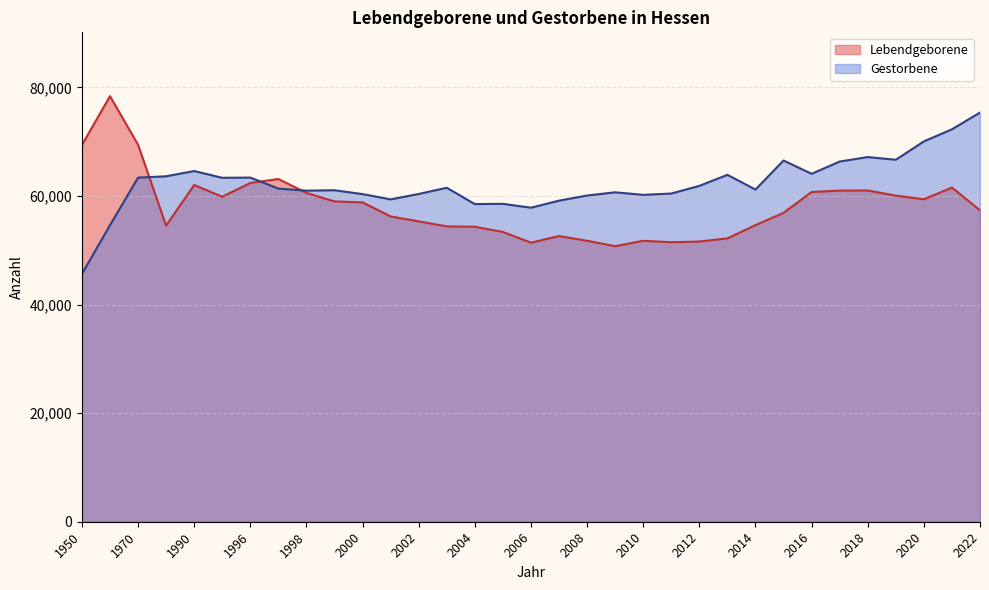

At which label does Gestorbene first exceed 61361?

1970